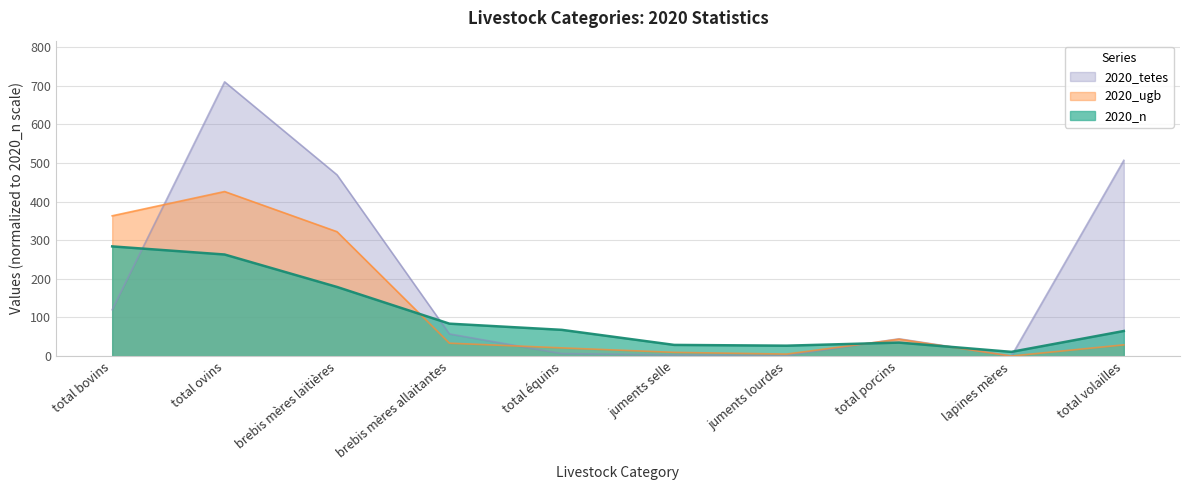

Where is 2020_tetes nearest to the value 355?

brebis mères laitières